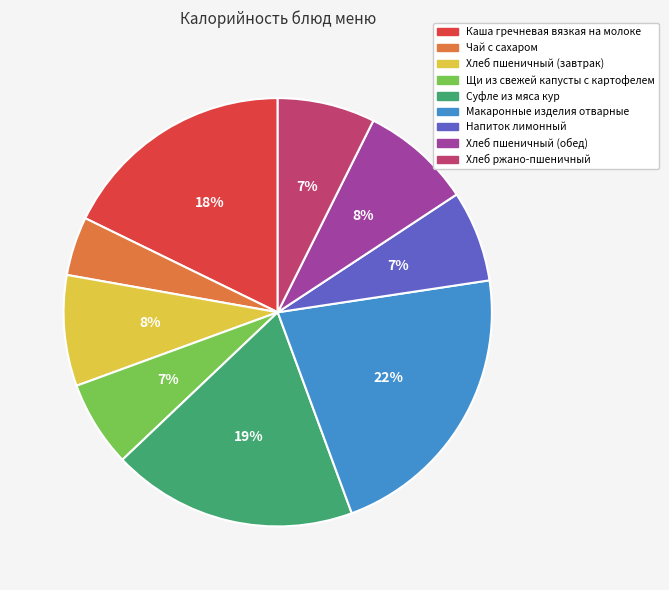

Which has a higher value, Хлеб пшеничный (завтрак) or Чай с сахаром?

Хлеб пшеничный (завтрак)